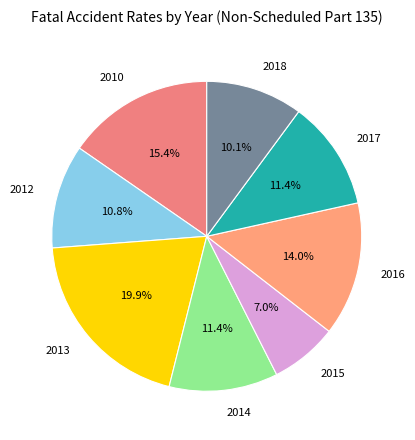

To the nearest percent, what is the average slice percentage?

12%